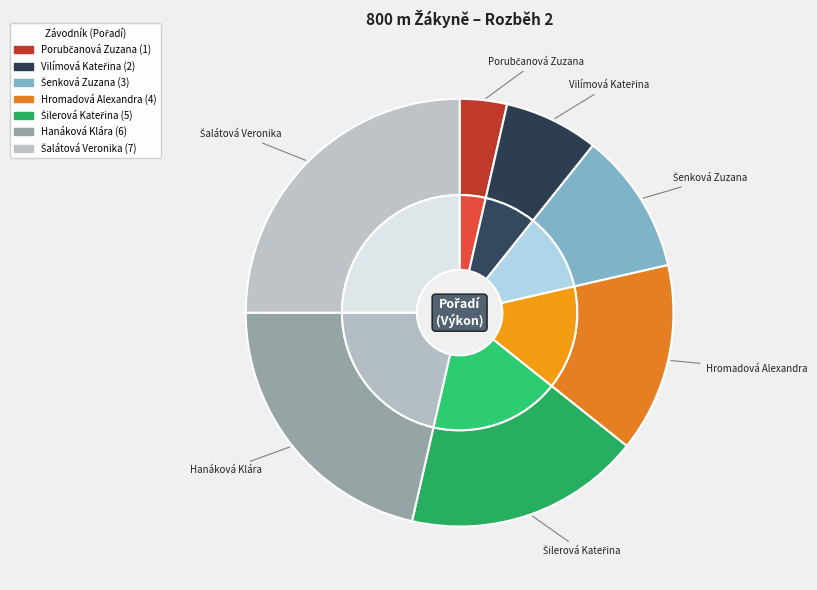

Count the number of slices in the pie.

7